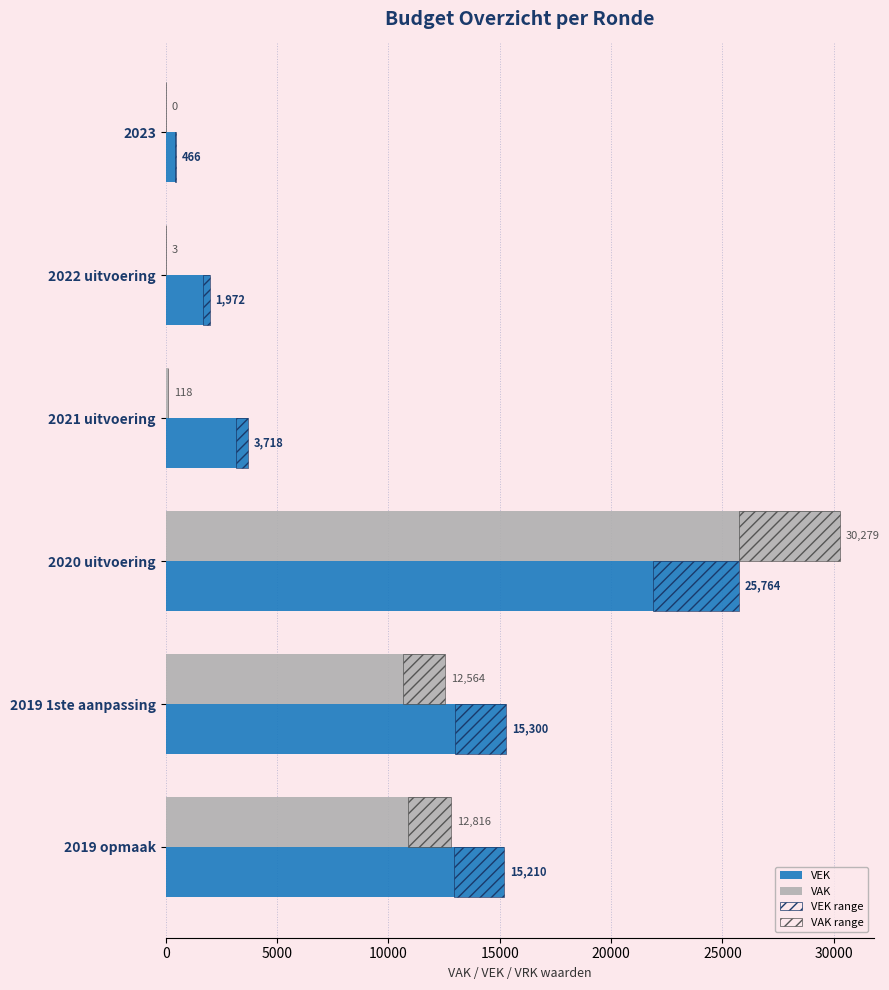

Does the chart contain stacked bars?

No